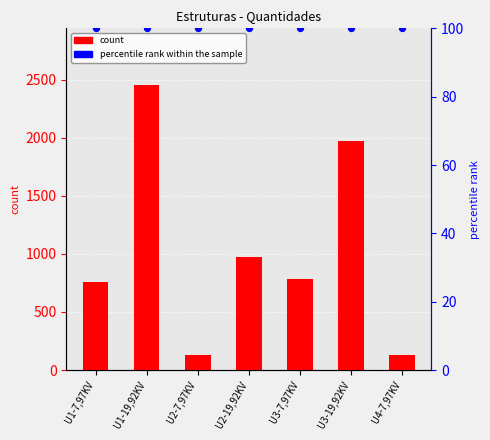

Which series has the widest spread of Y values?

count